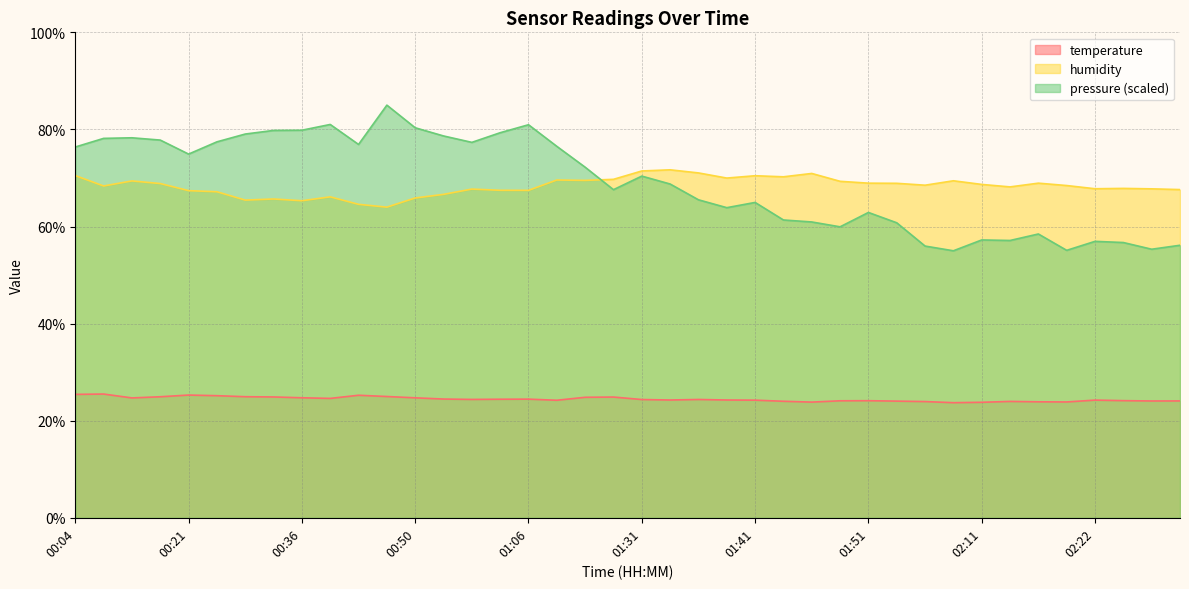

What is the sum of the temperature values at 01:38 and 01:54?

48.3